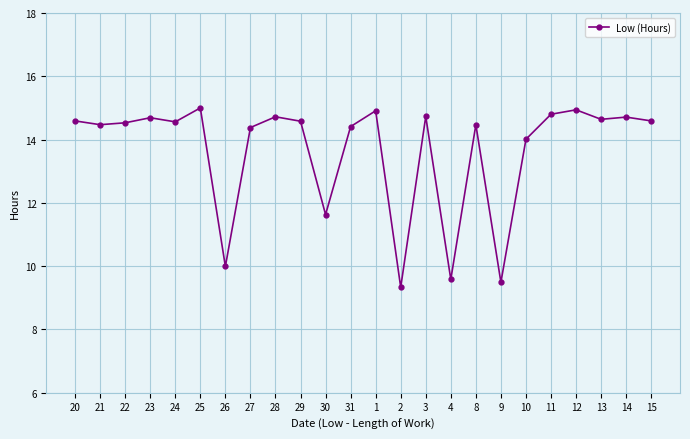

What is the label of the 20th point from the right?

24